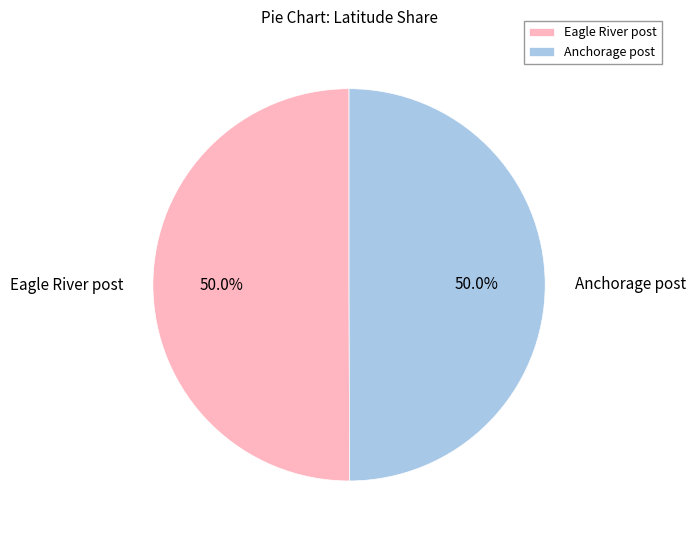

How many segments does this pie chart have?

2